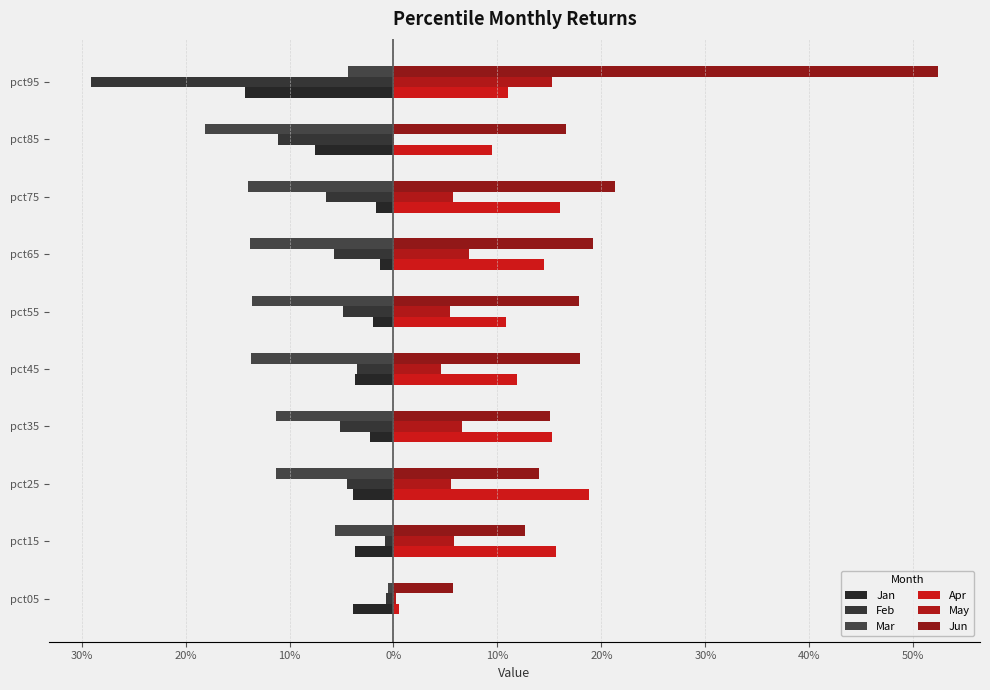

Which series has the largest range (max minus min)?

Jun